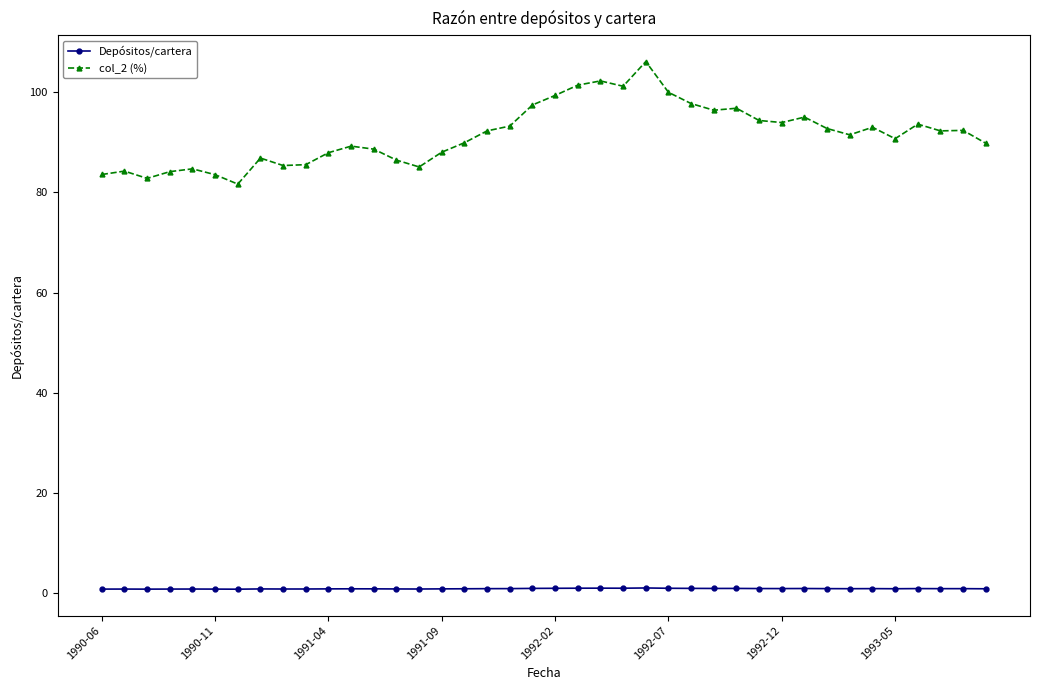

What is the sum of all col_2 (%) values?

3660.5